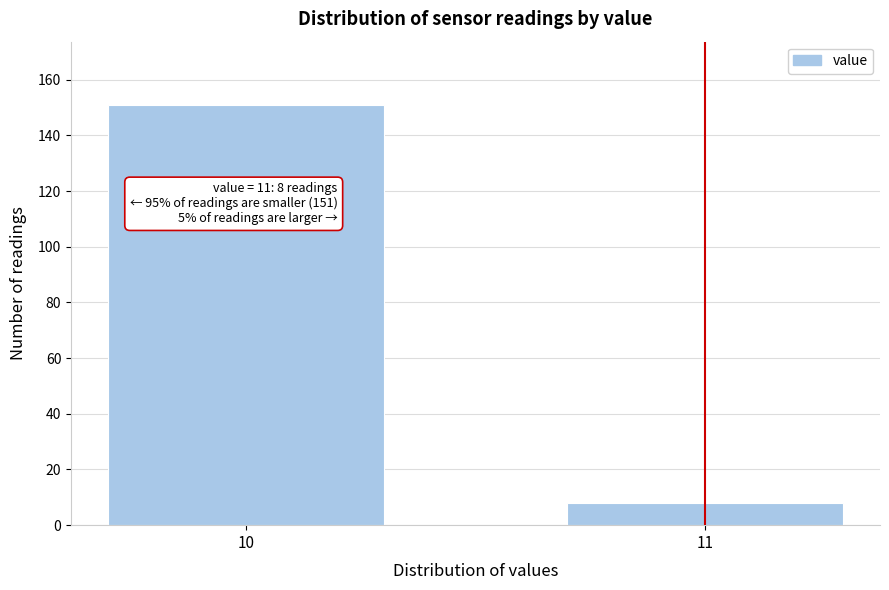

Reading left to right, what are all the values shown in this chart?

151	8